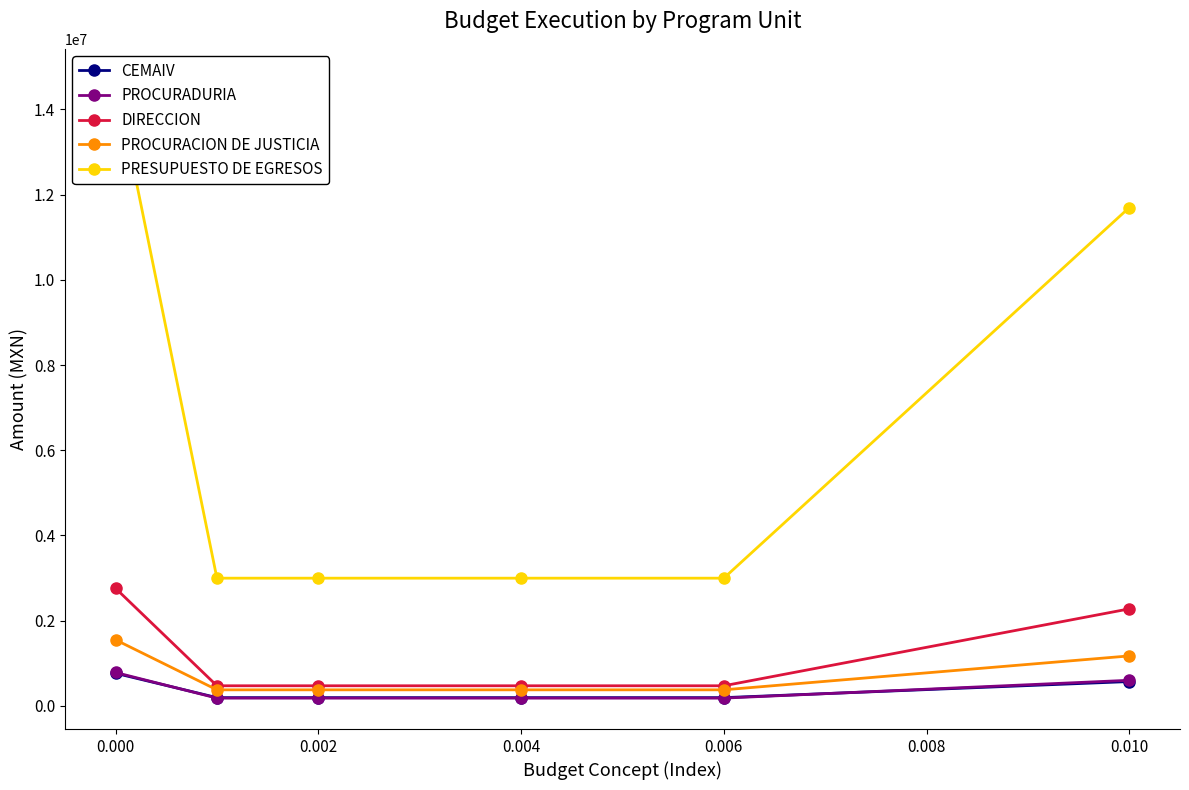

Which series has the largest total across all categories?

PRESUPUESTO DE EGRESOS